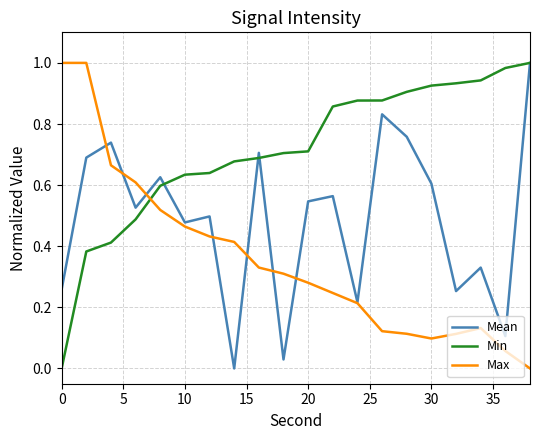

Which series has the largest total across all categories?

Min